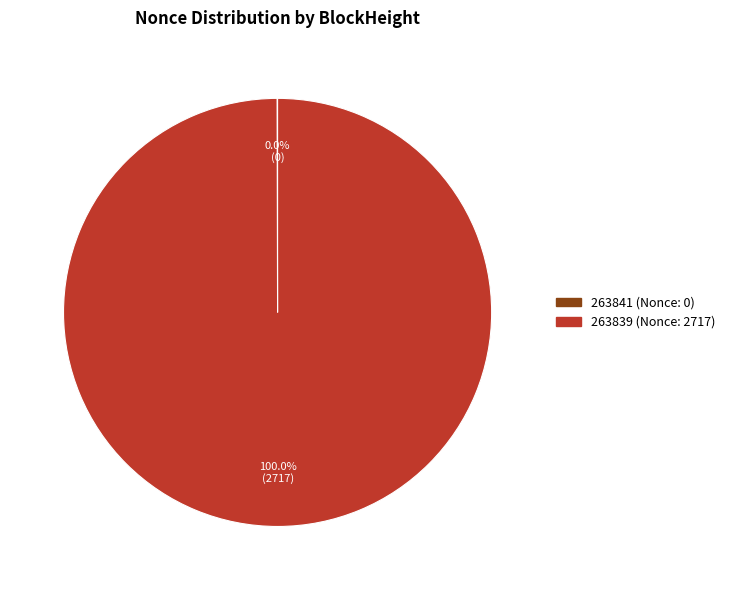

Which category accounts for the majority?

263839